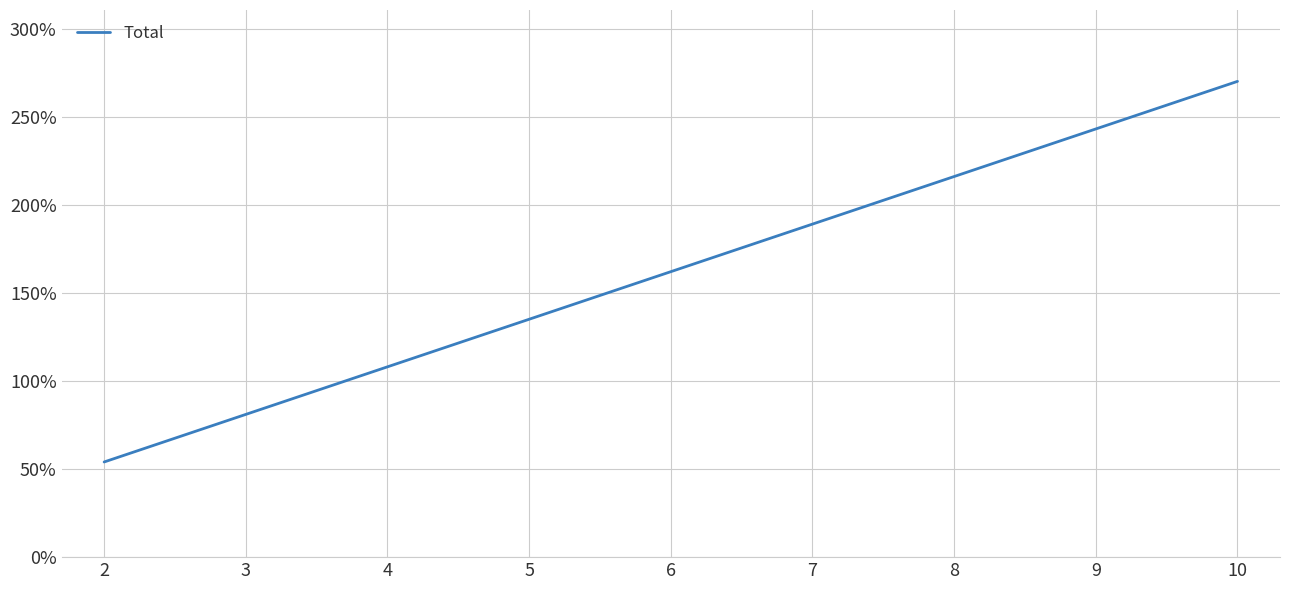

What is the change in value from 8 to 10?

+54